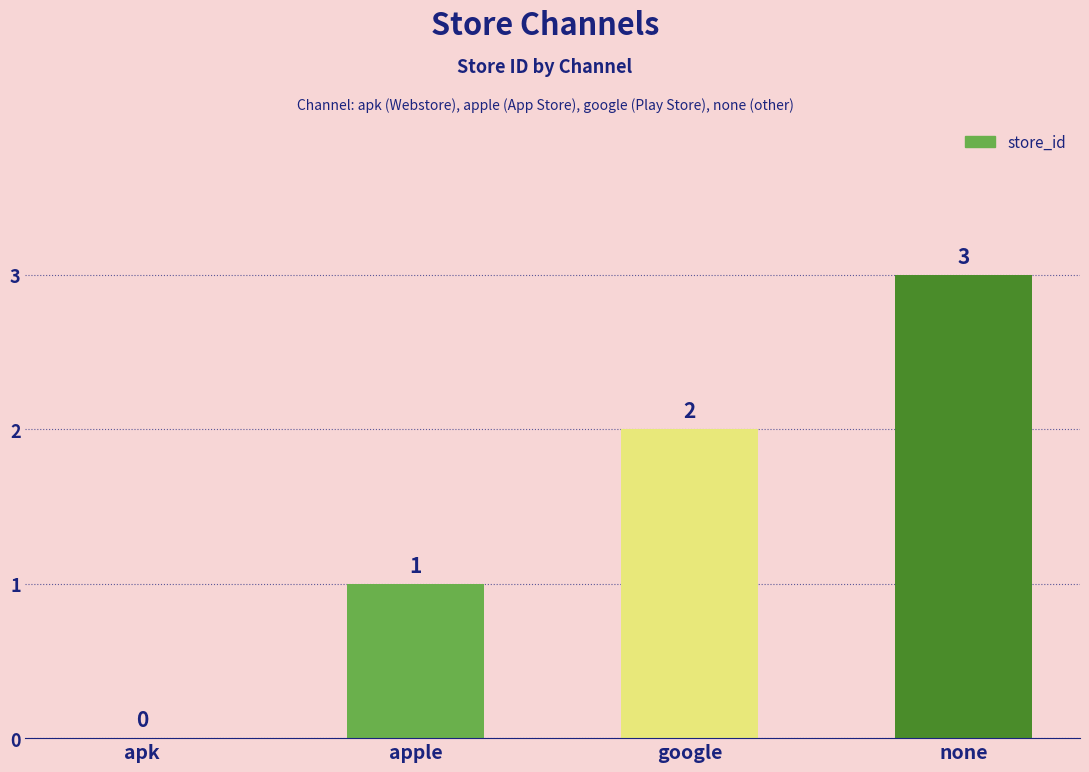

The value at none is 3. True or false?

True